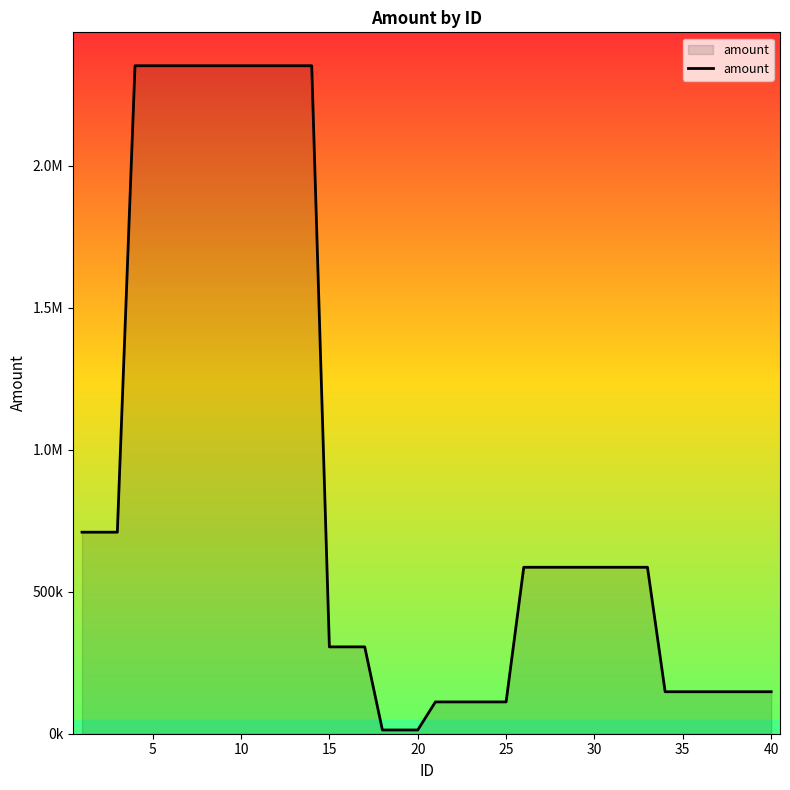

How many interior local peaks (higher than both neighbors) does the data have?

3